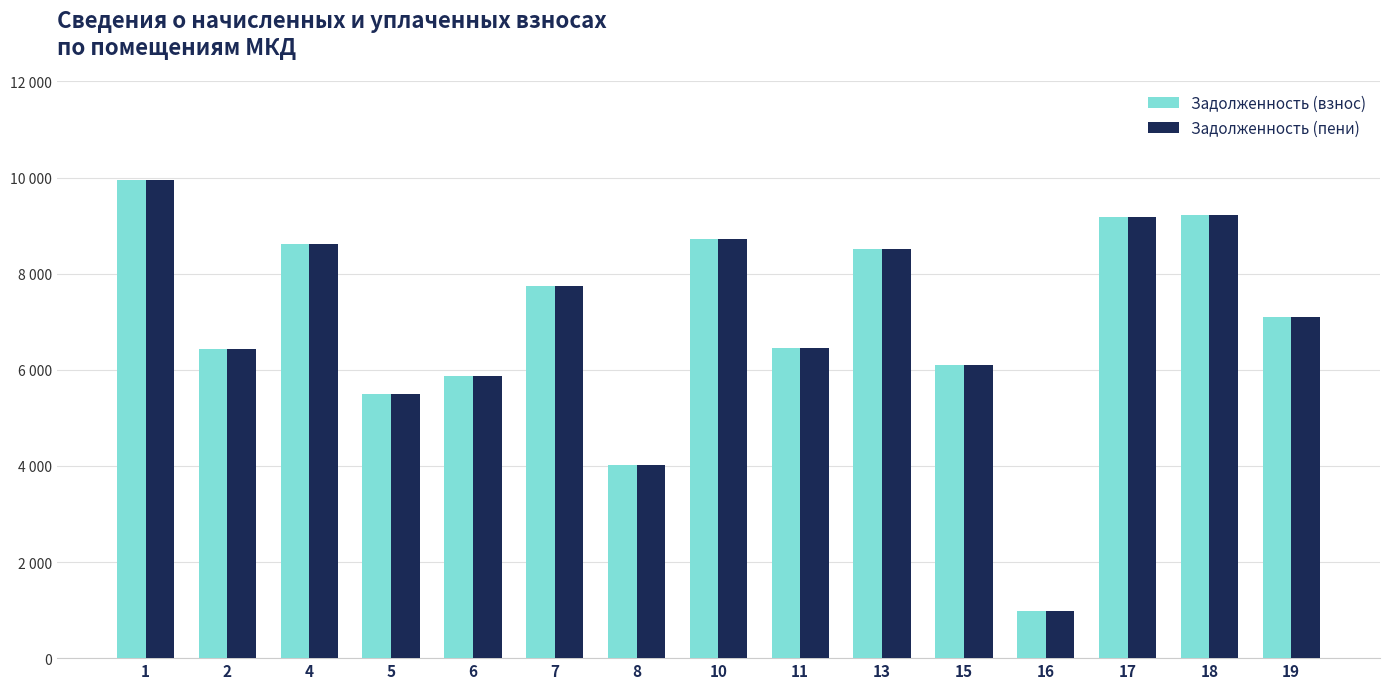

Are the bars grouped side by side (vs. stacked)?

Yes